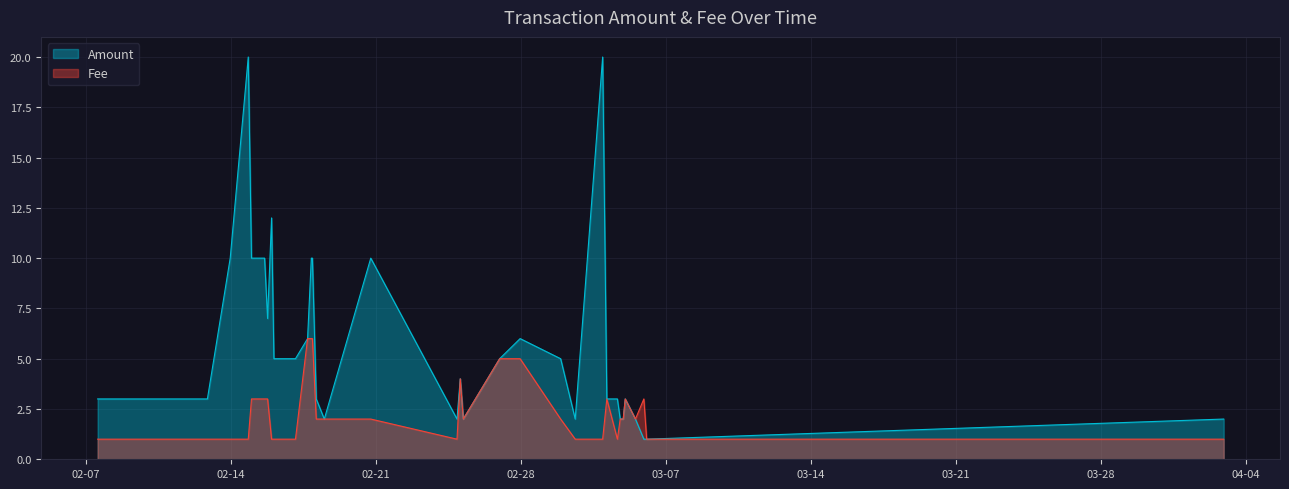

Which series changed the most between 2017-02-07 13:12:45 and 2017-02-12 20:23:09?

Amount